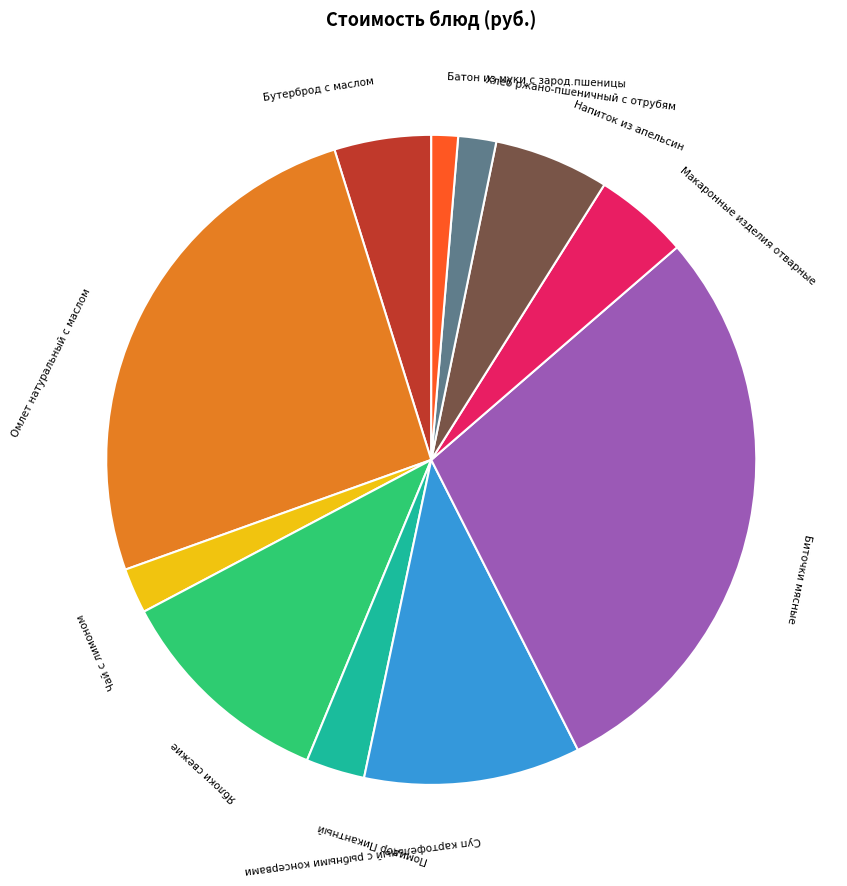

Combined, do Суп картофельный с рыбными консервами and Биточки мясные account for over 50%?

No